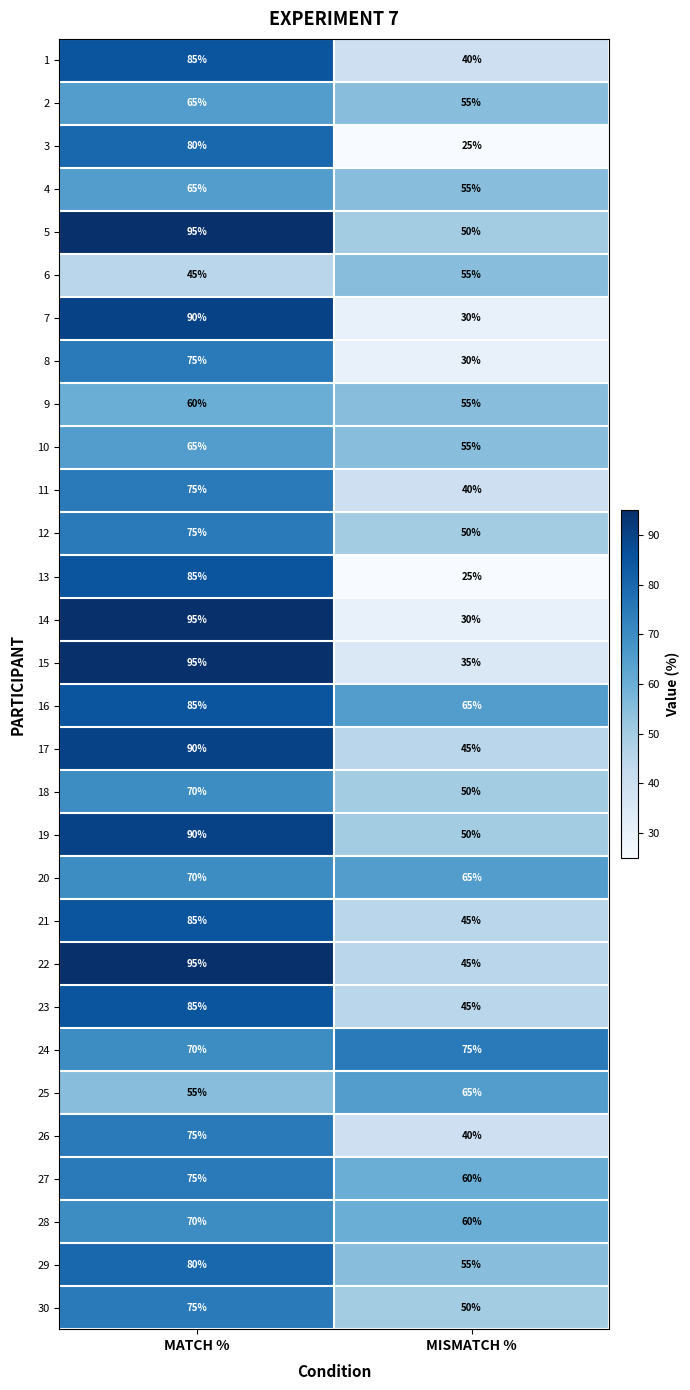

List the labels in order of 1 value, largest first.

MATCH %, MISMATCH %